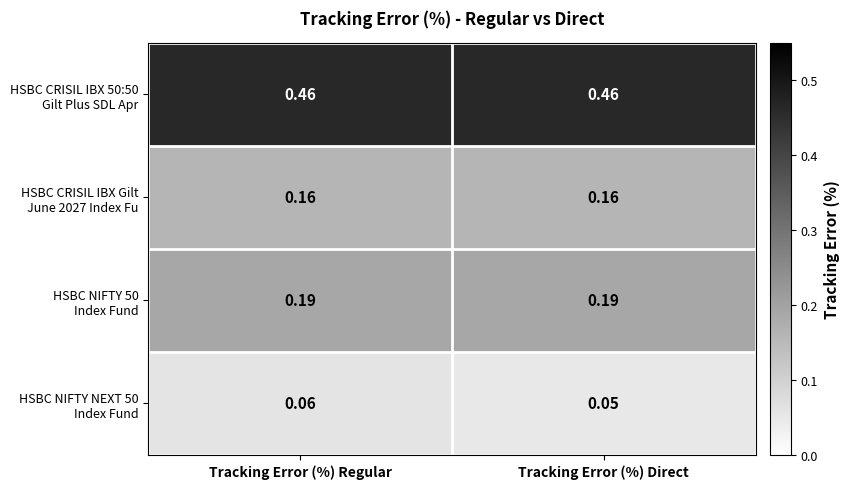

What is the maximum value shown in the chart?

0.5